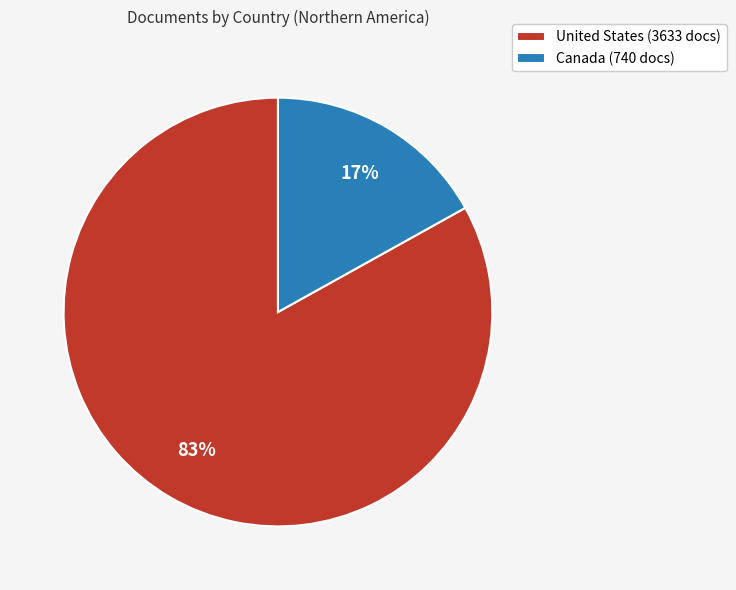

To the nearest percent, what percentage of the pie is Canada?

17%